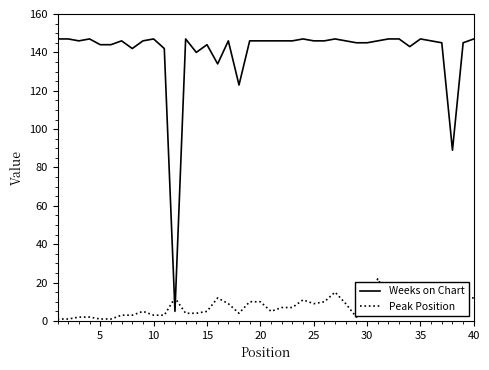

How many times do Peak Position and Weeks on Chart cross each other?

2